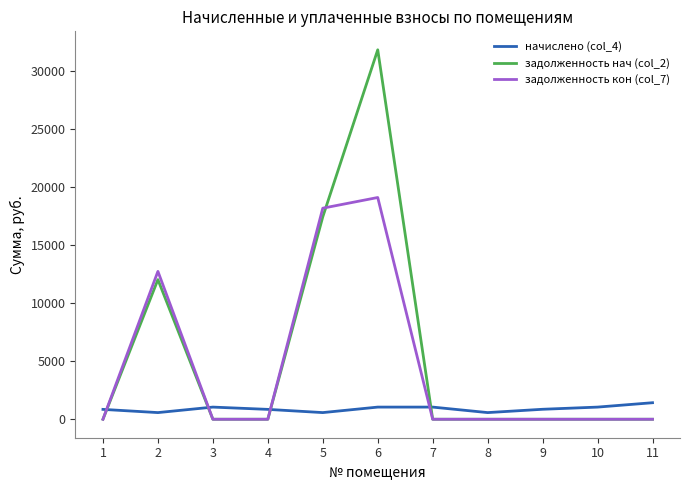

Which series has the largest range (max minus min)?

задолженность нач (col_2)